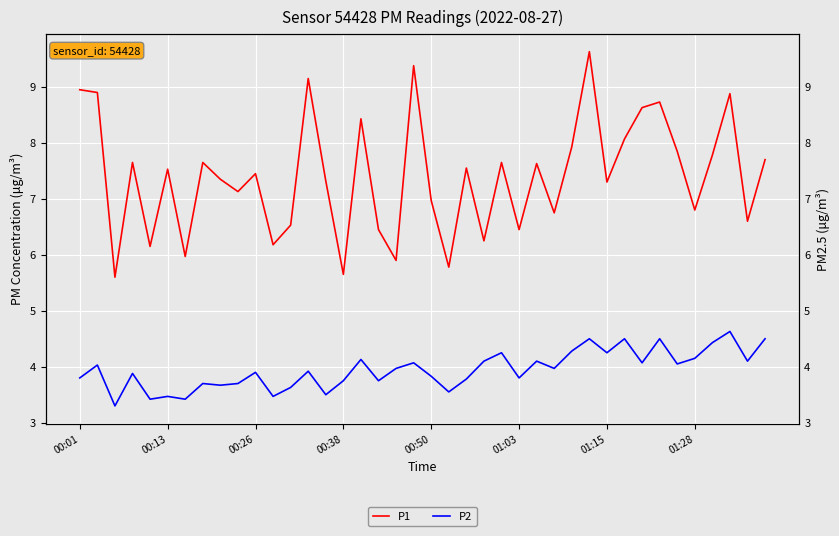

True or false: P2 and P1 cross at least once.

False